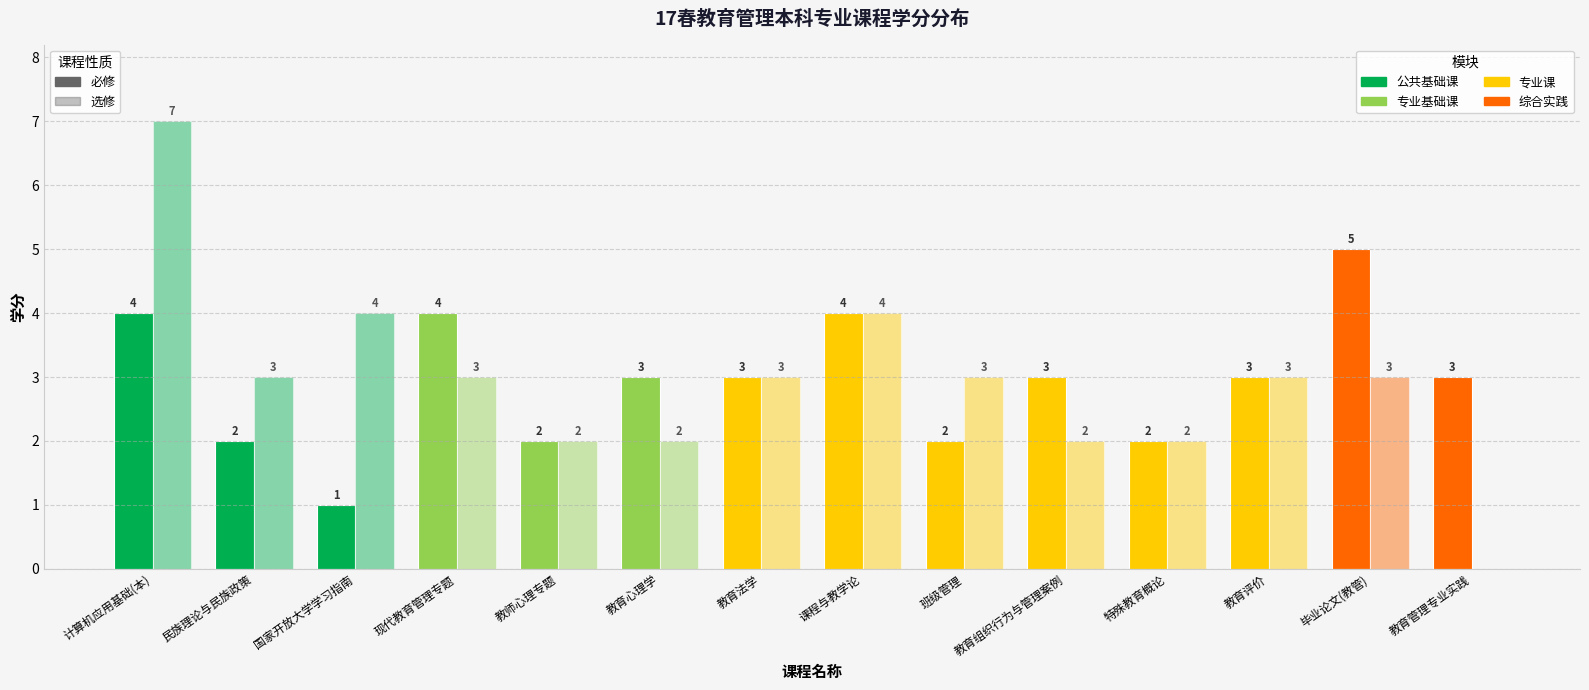

What is the sum of all 必修 values?

41